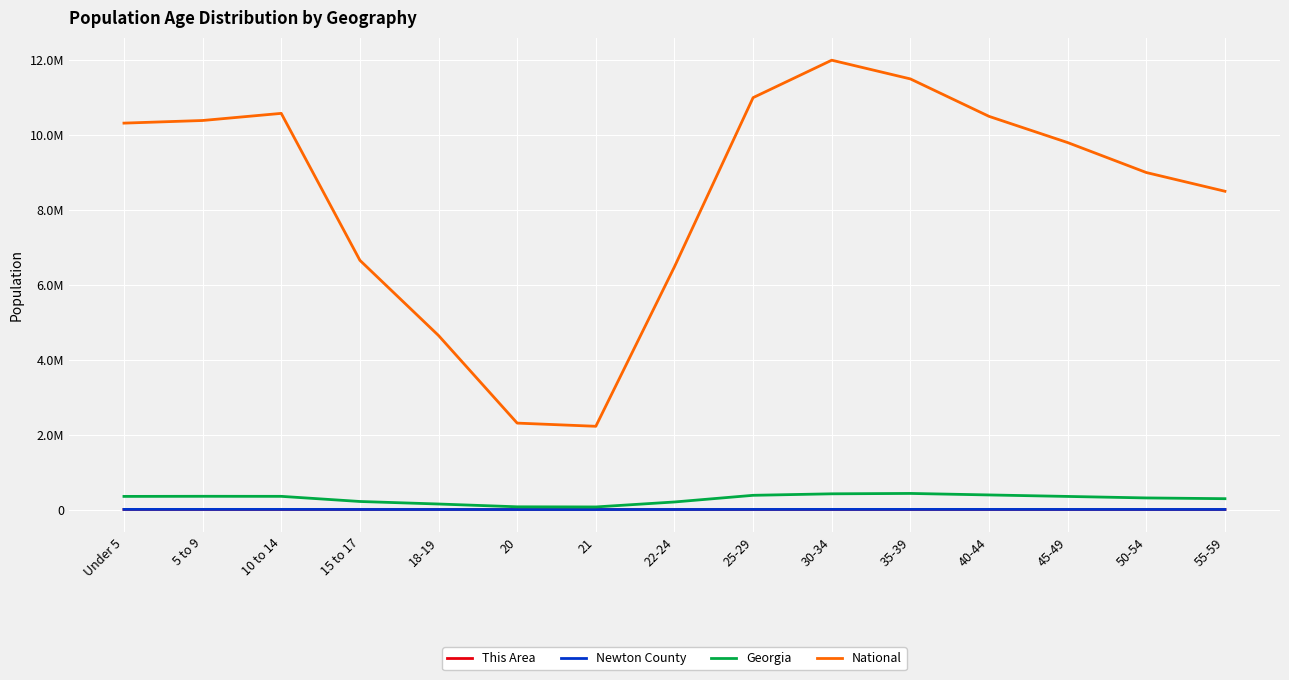

What are all the series names shown in the legend?

This Area, Newton County, Georgia, National